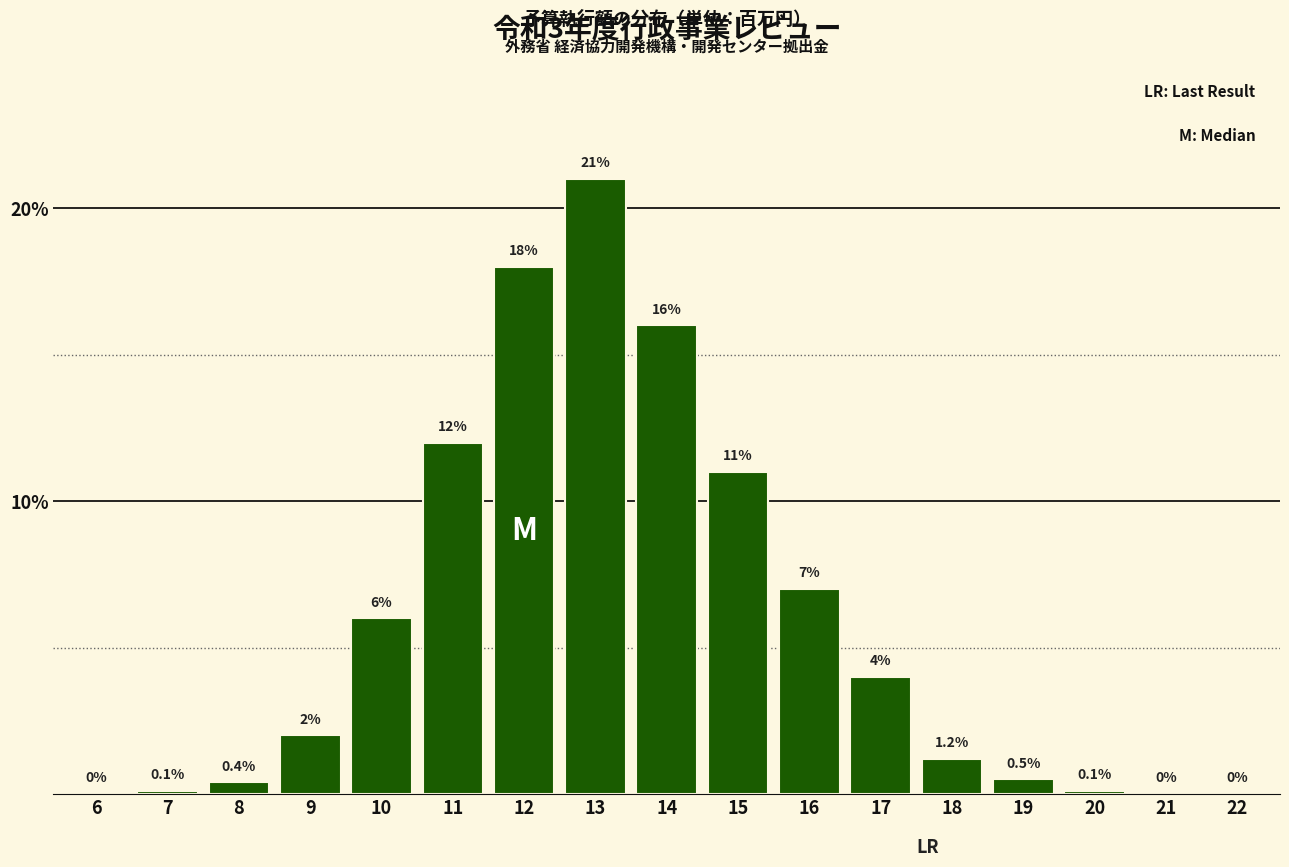

Reading left to right, transcribe all the data shown in this chart.

6=0.0	7=0.1	8=0.4	9=2.0	10=6.0	11=12.0	12=18.0	13=21.0	14=16.0	15=11.0	16=7.0	17=4.0	18=1.2	19=0.5	20=0.1	21=0.0	22=0.0